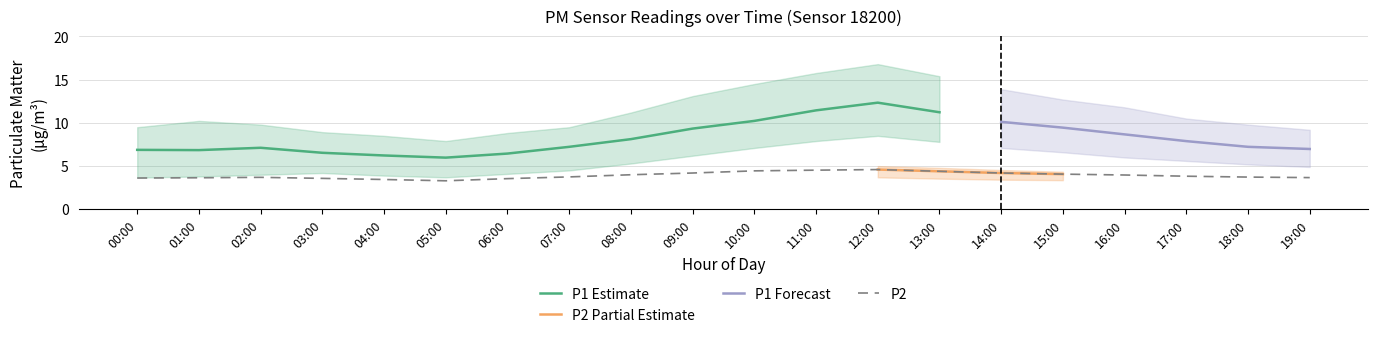

How many interior local valleys does the P1_lower series have?

1